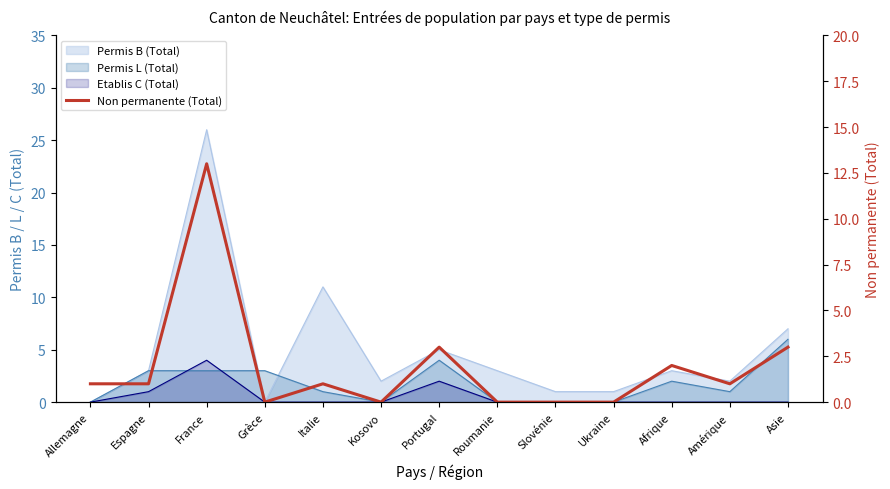

How many interior local valleys (lower than both neighbors) does the data have?

3